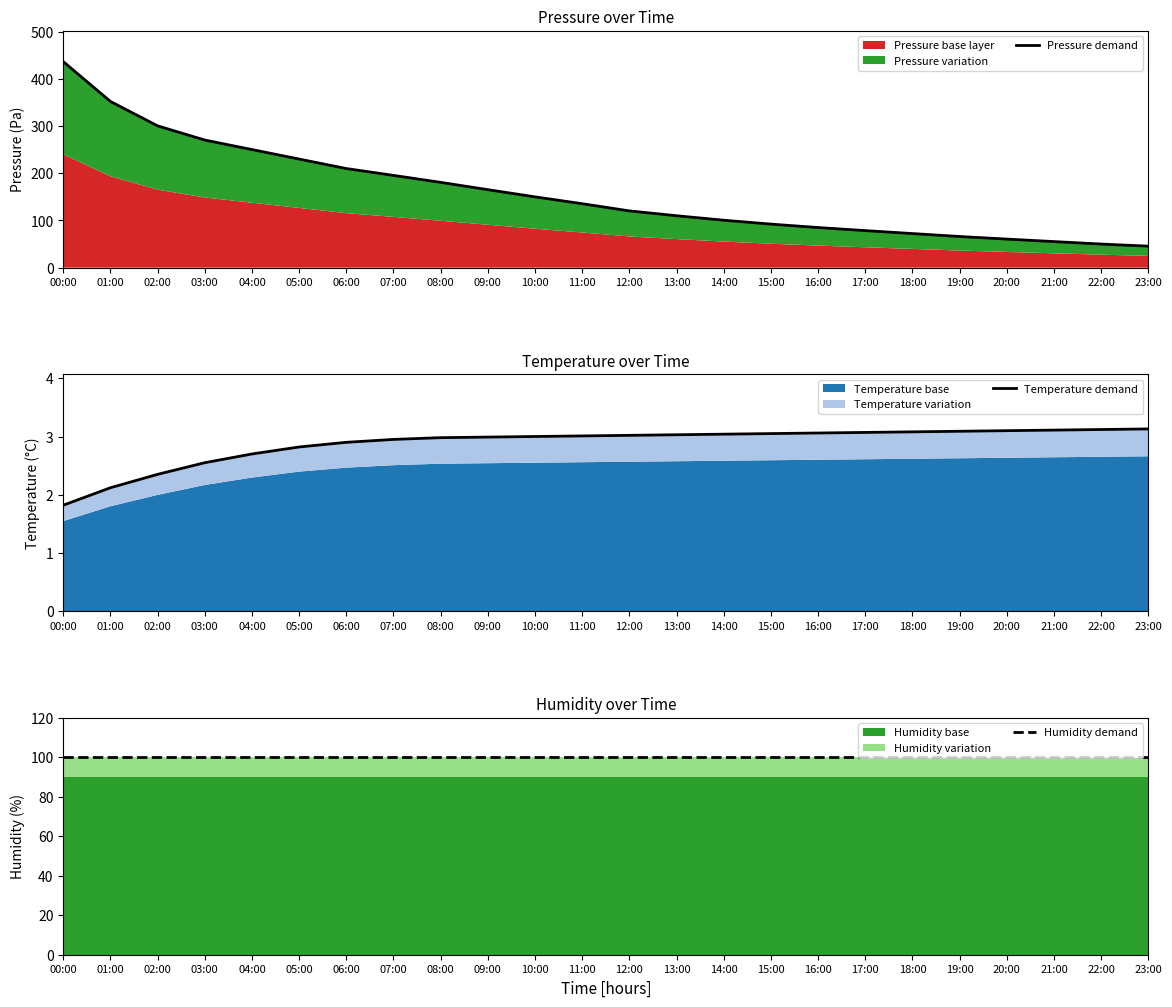

The value of Humidity demand at 12:00 is 100.0. True or false?

True